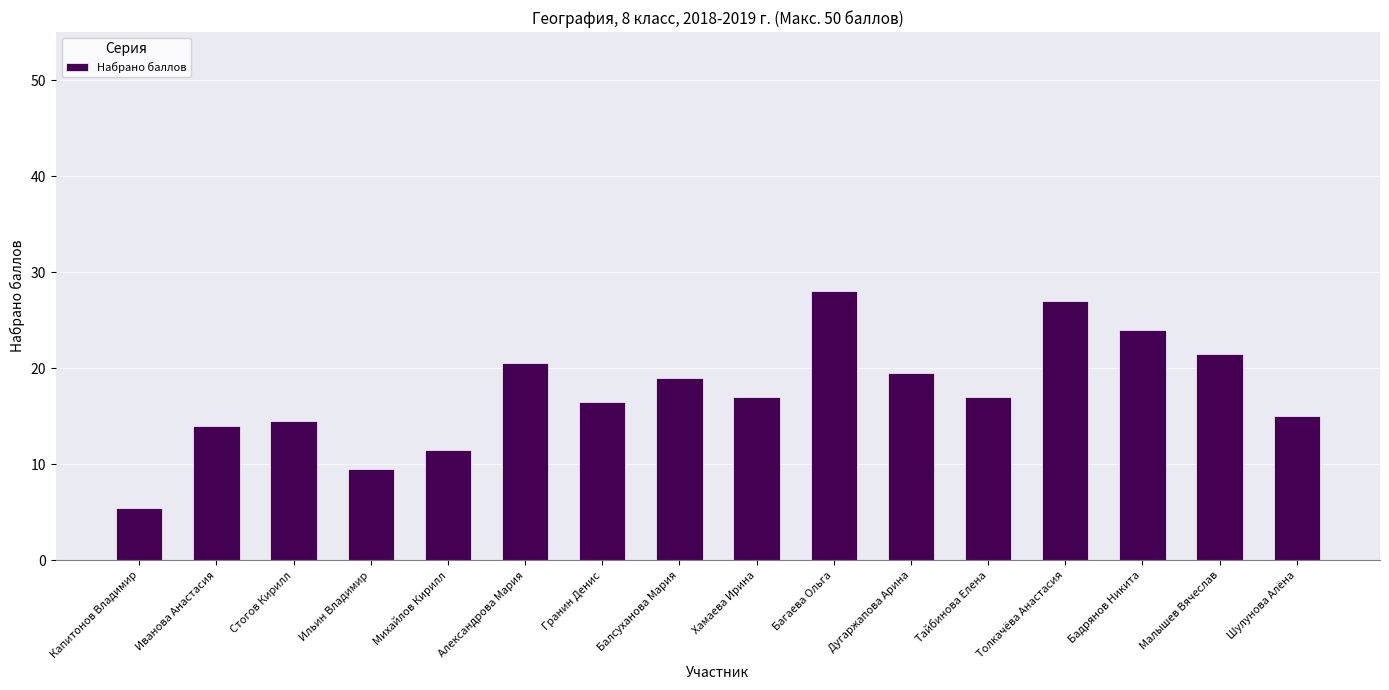

Which label corresponds to the smallest value in the chart?

Капитонов Владимир